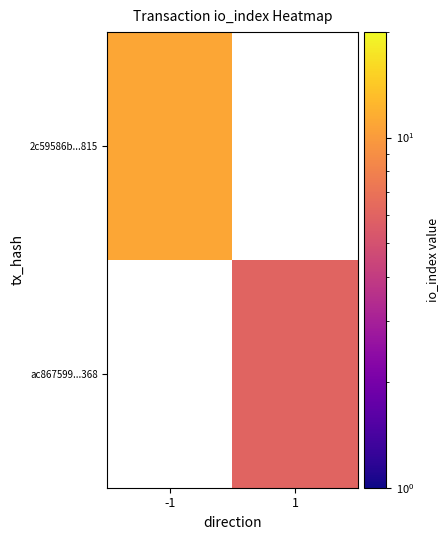

Rank the series by their average value, from lowest to highest.

2c59586b...815, ac867599...368